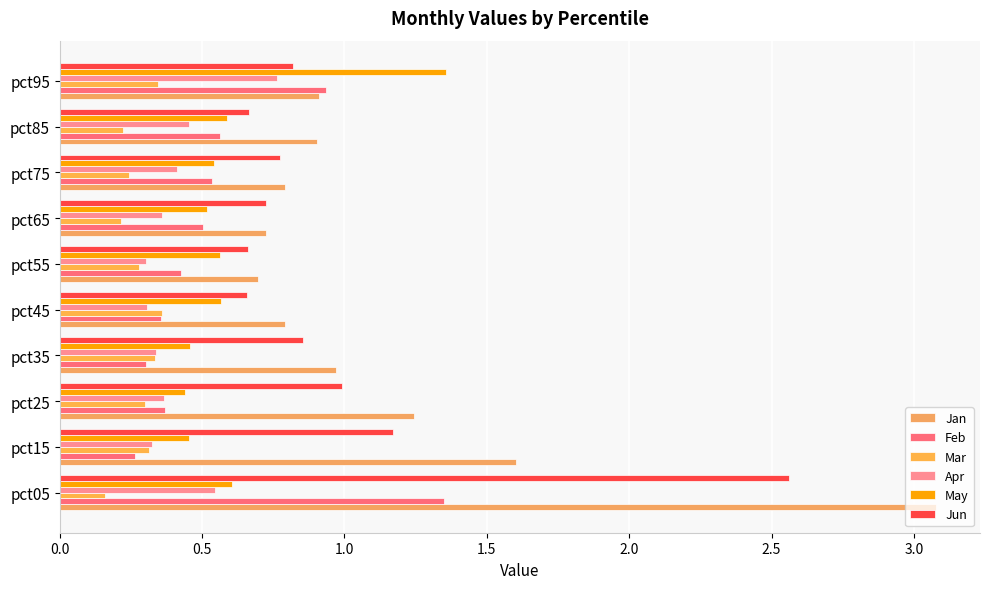

What is the minimum value for Mar?

0.2